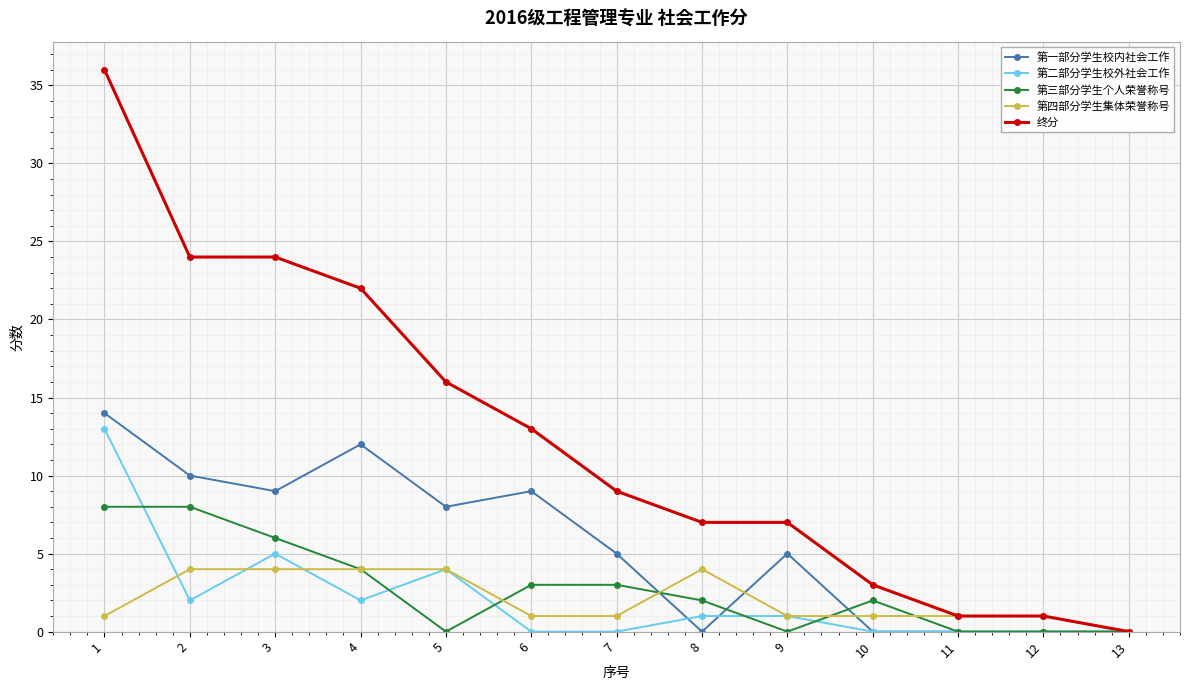

Is it true that 终分 equals 11 at 9?

False